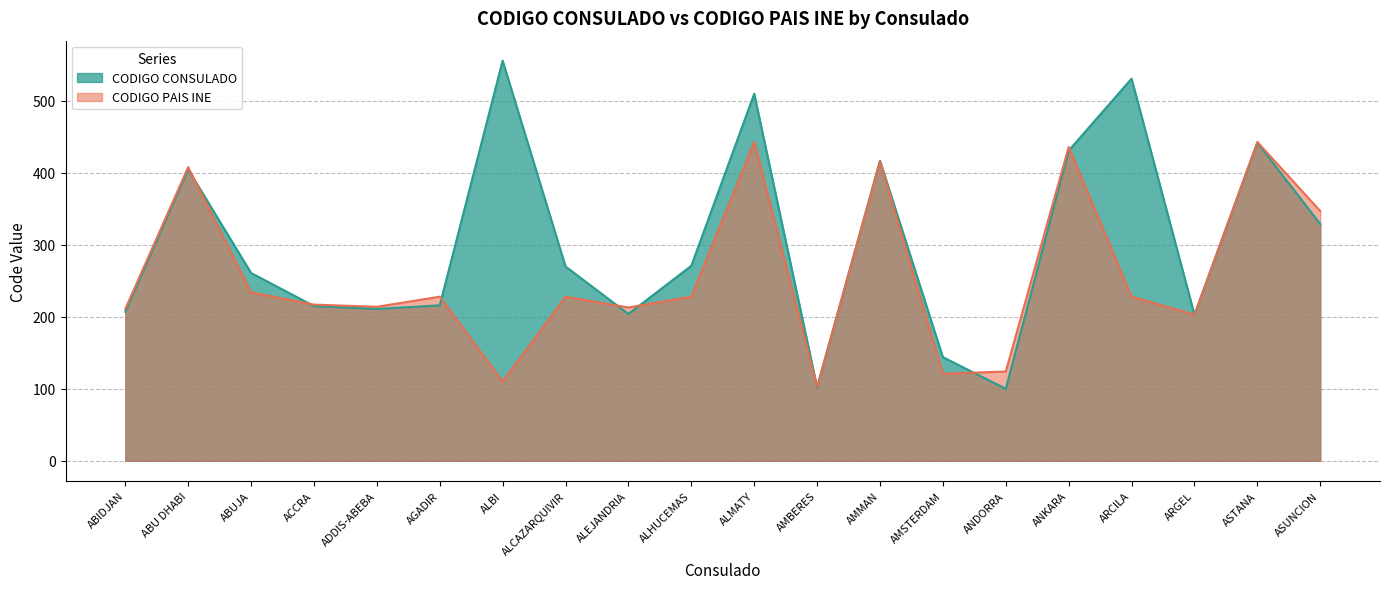

At which category does CODIGO PAIS INE reach its first local peak?

ABU DHABI